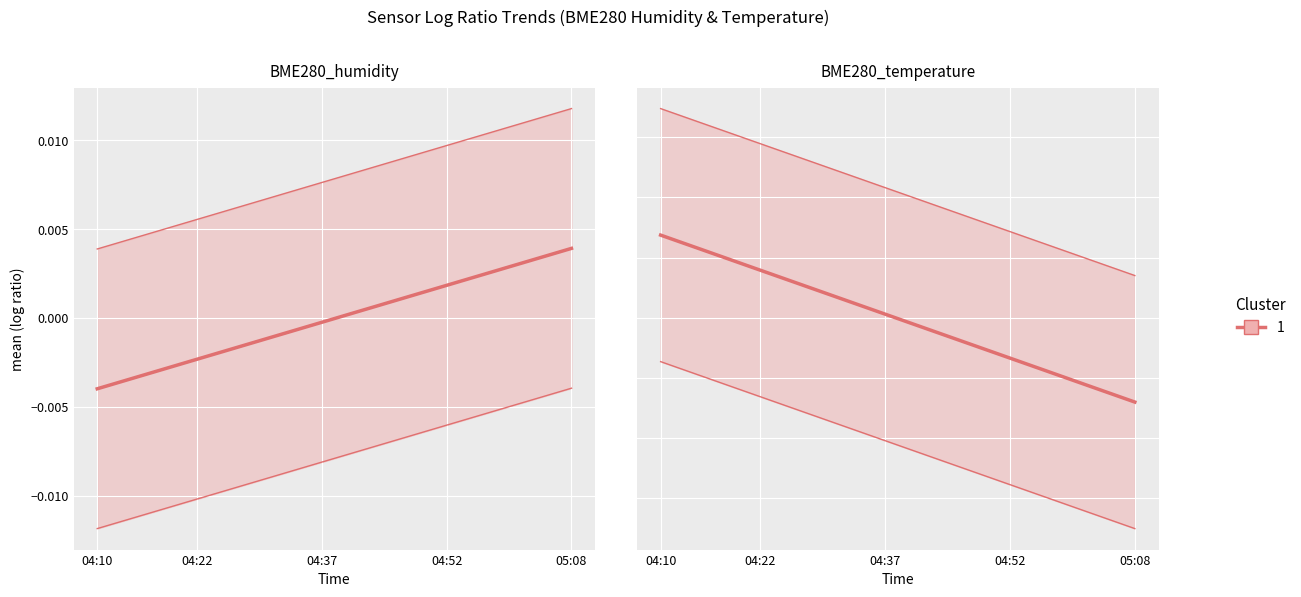

How many categories are shown in the chart?

20